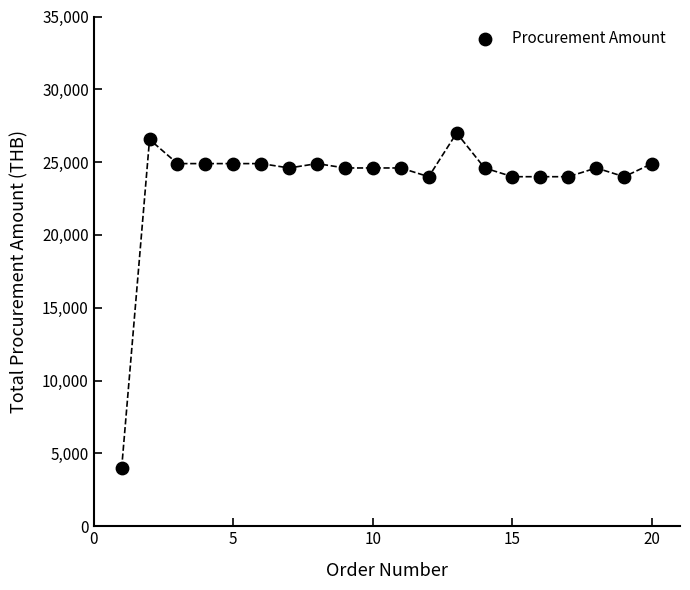

What is the range of X values (max minus min)?

19